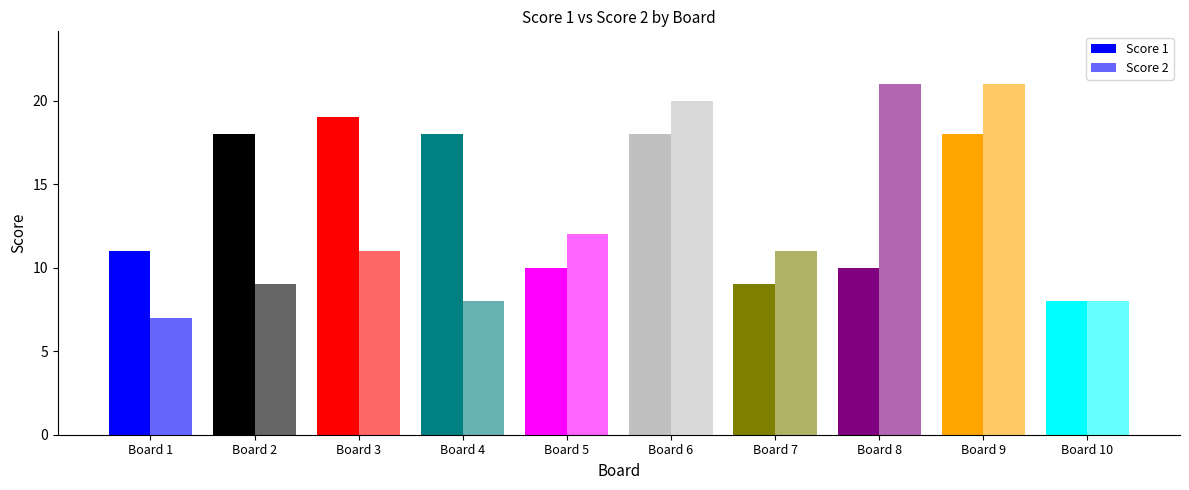

How many data points in Score 1 are less than 18?

5